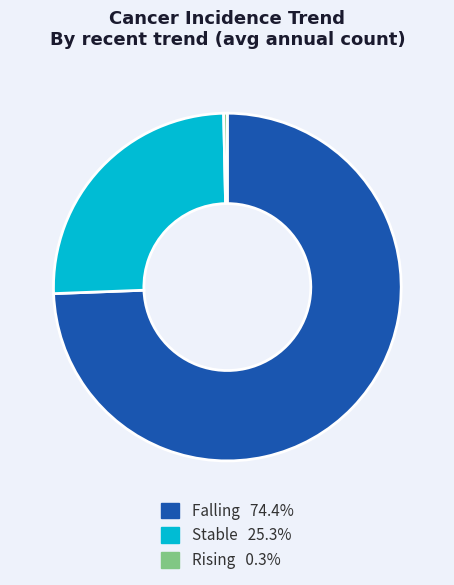

Is there a majority slice in this chart?

Yes